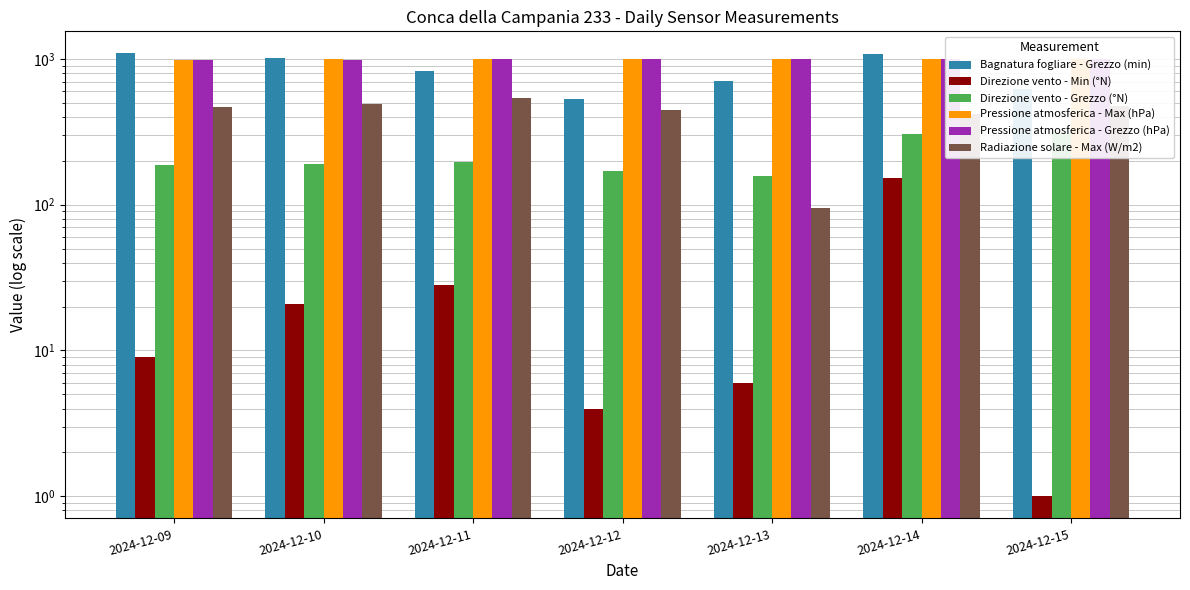

What is the minimum value for Bagnatura fogliare - Grezzo (min)?

534.8